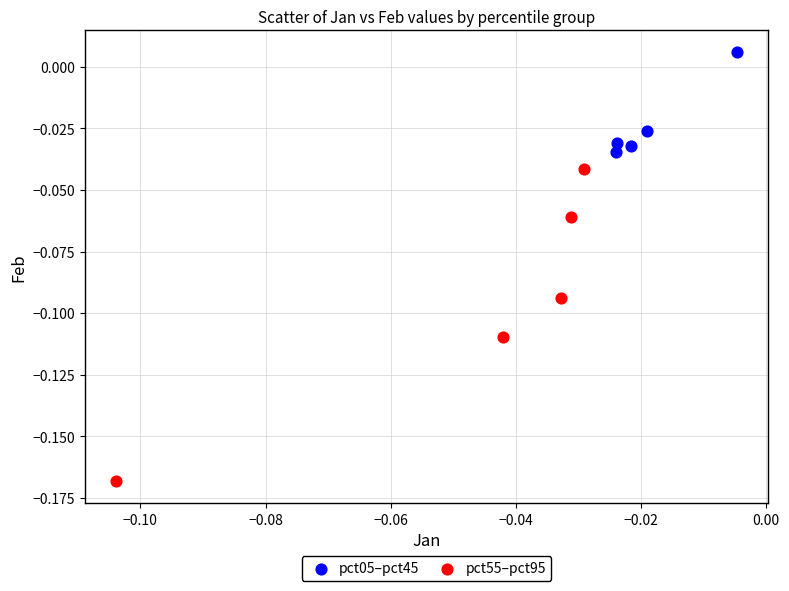

What are all the series names shown in the legend?

pct05–pct45, pct55–pct95